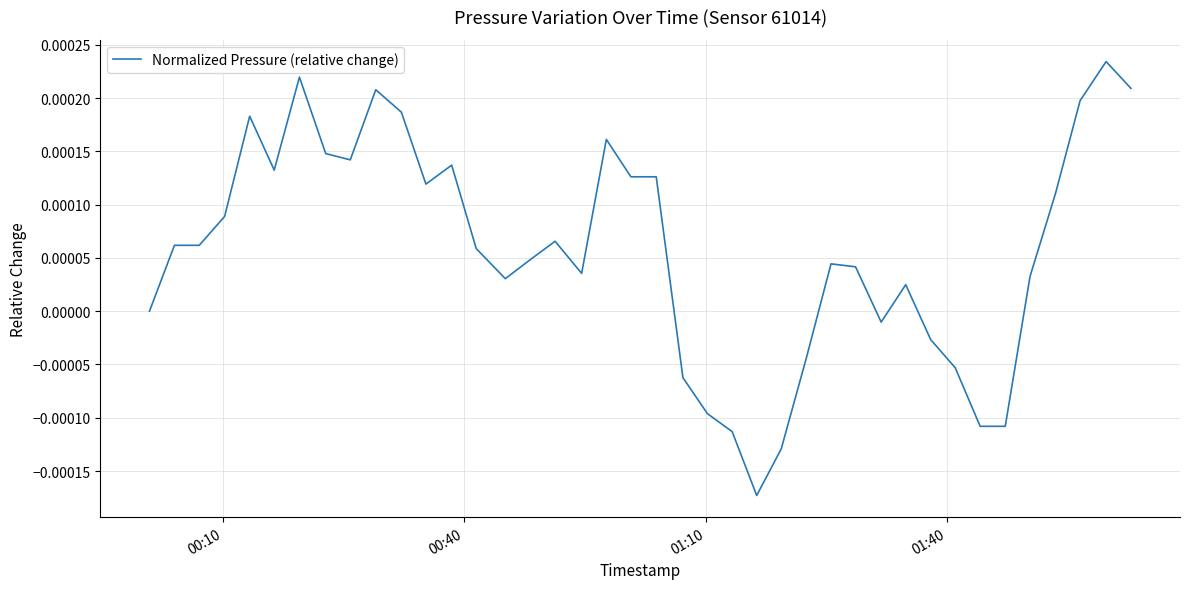

Is this an area chart (filled region under the line)?

No